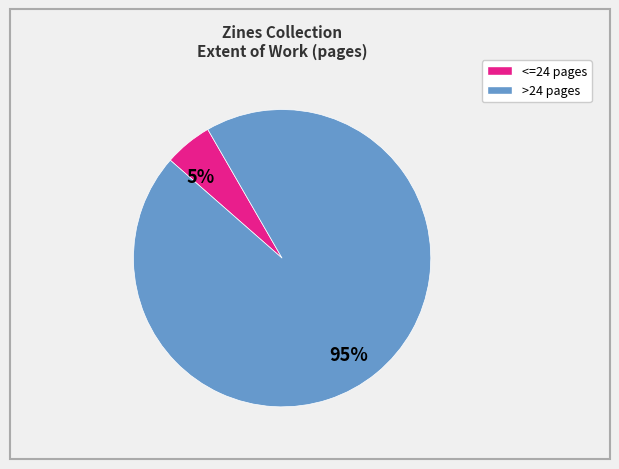

Is there a majority slice in this chart?

Yes